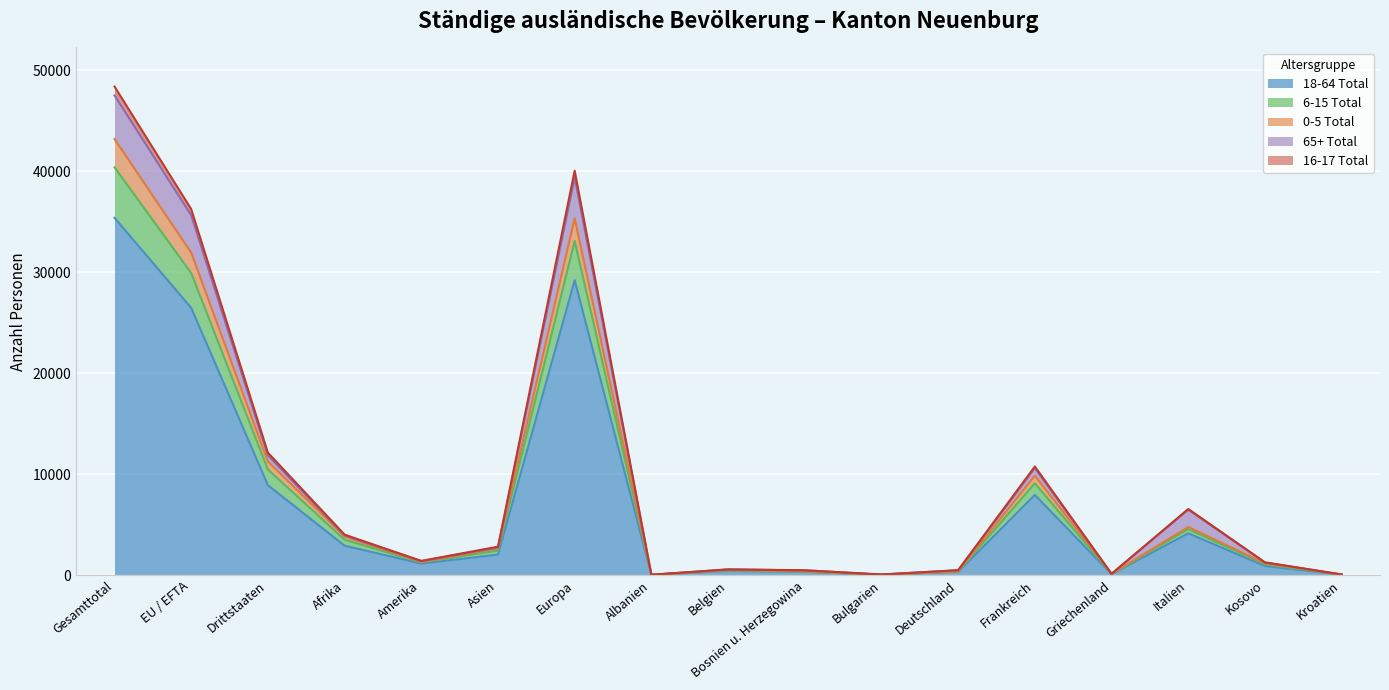

The 16-17 Total series shows 50 at Albanien. True or false?

True